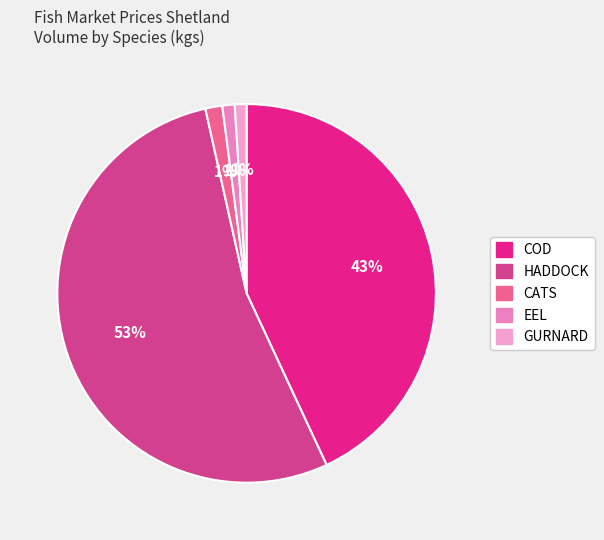

What is the smallest slice in the pie chart?

GURNARD